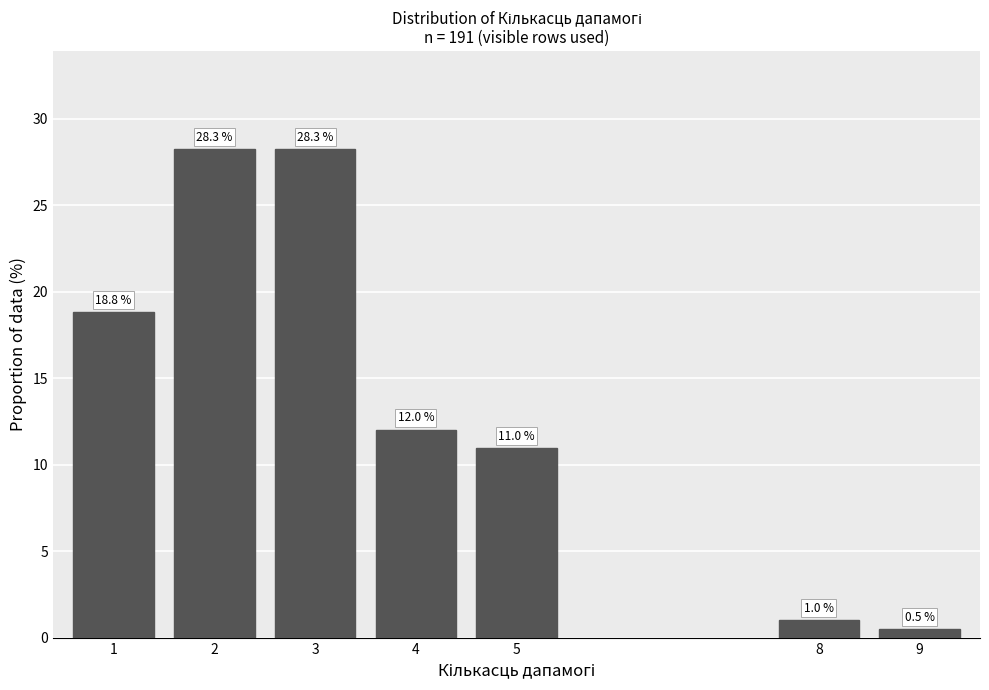

Reading right to left, what are all the values shown in this chart?

9=0.5	8=1.0	5=11.0	4=12.0	3=28.3	2=28.3	1=18.8